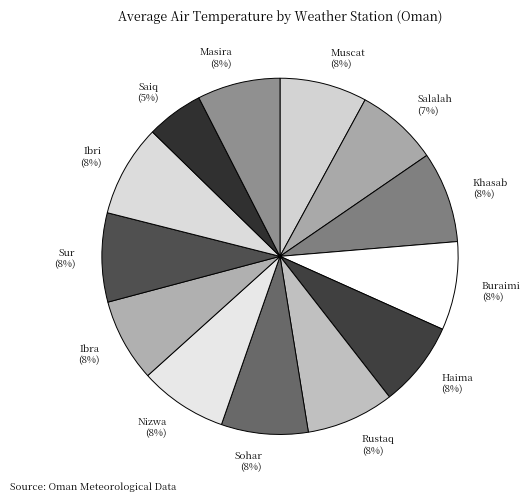

How many slices are in this pie chart?

13